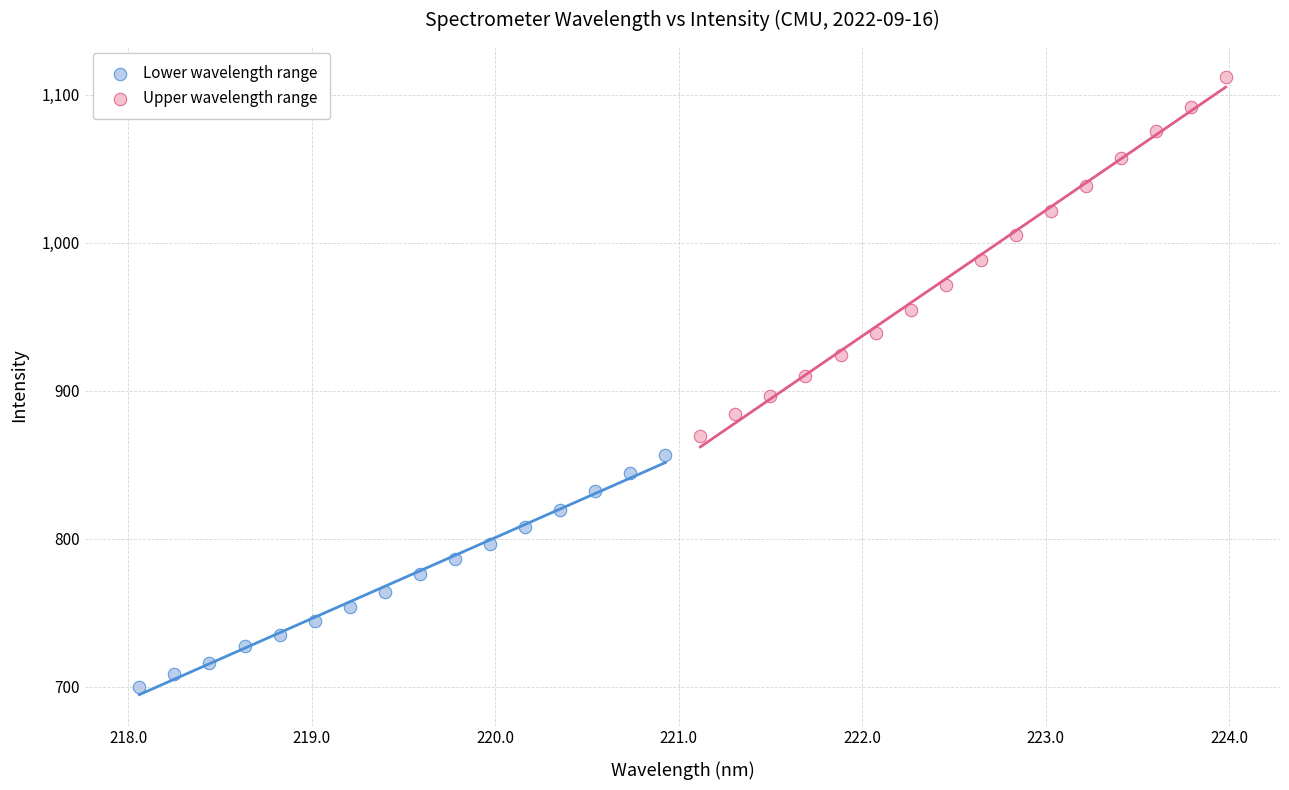

Which series has the largest Y range (max minus min)?

Upper wavelength range